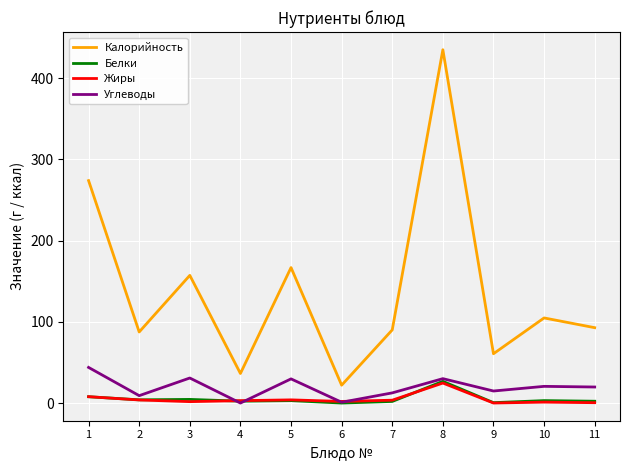

True or false: Белки and Калорийность intersect in this chart.

False